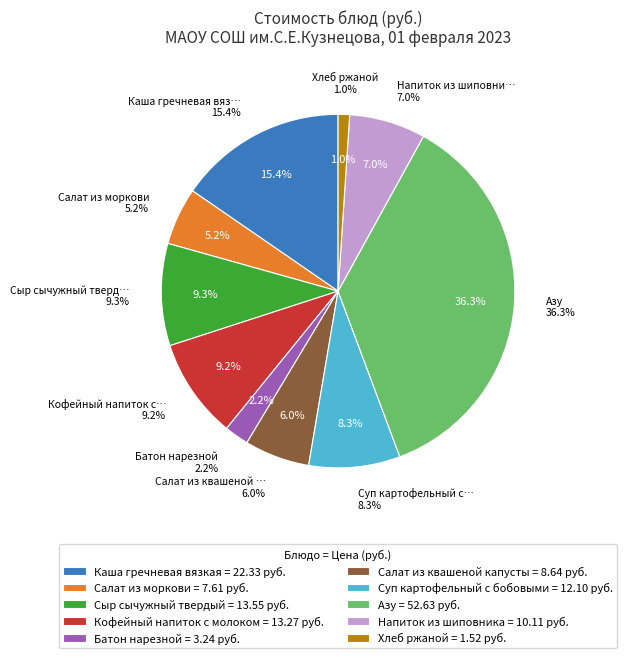

What is the change in value from Каша гречневая вязкая to Напиток из шиповника?

-12.2